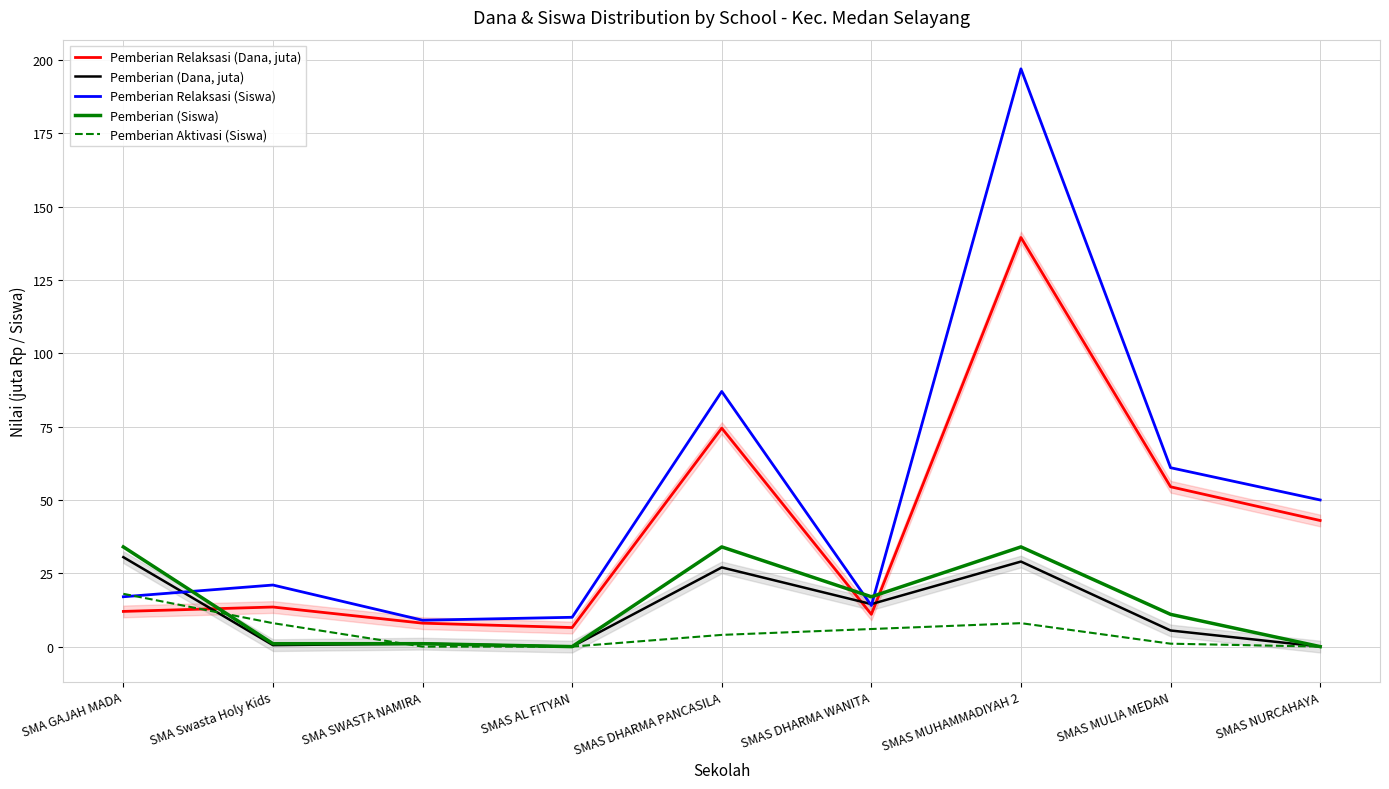

At which category is the sum across all series the highest?

SMAS MUHAMMADIYAH 2